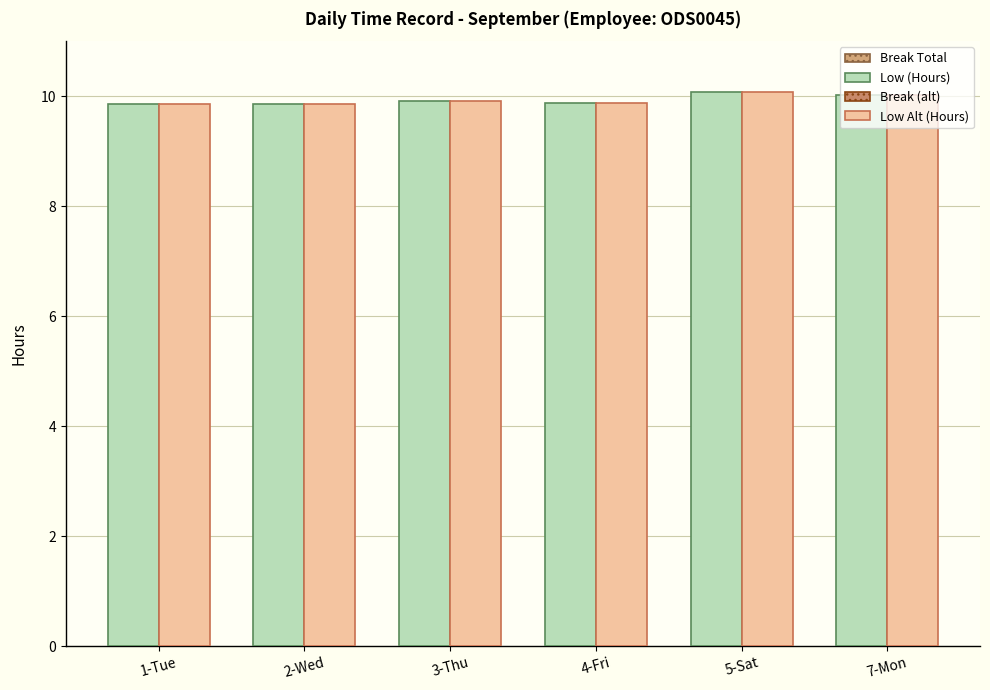

What is the label of the 2nd bar from the left?

2-Wed